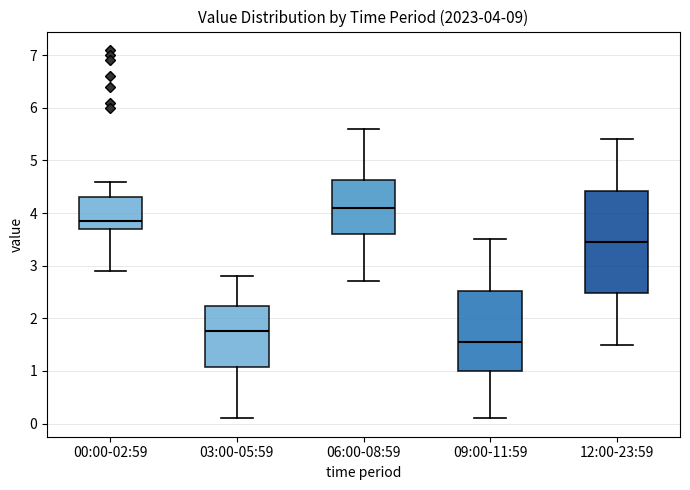

Which box has the highest median line?

06:00-08:59